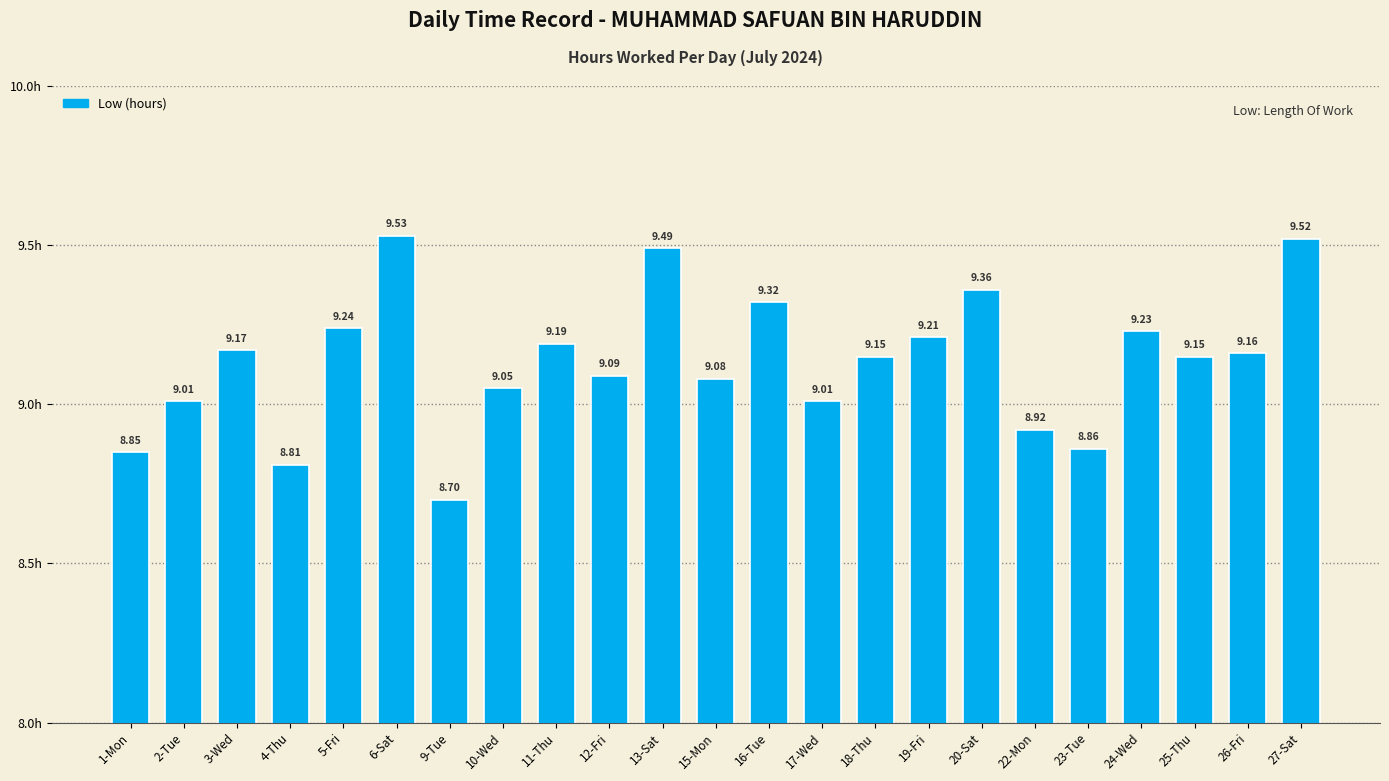

What is the label of the 1st bar from the right?

27-Sat